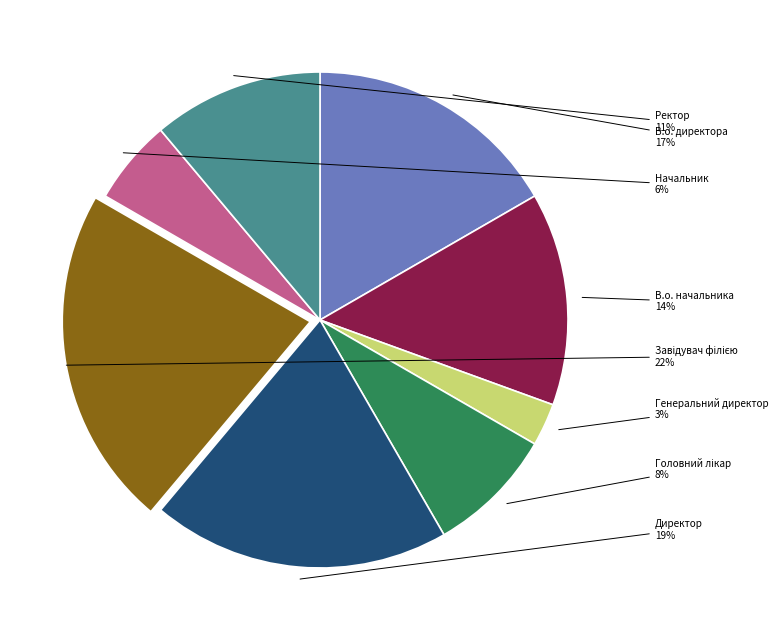

To the nearest percent, what is the difference between the largest and smallest slice percentages?

19%